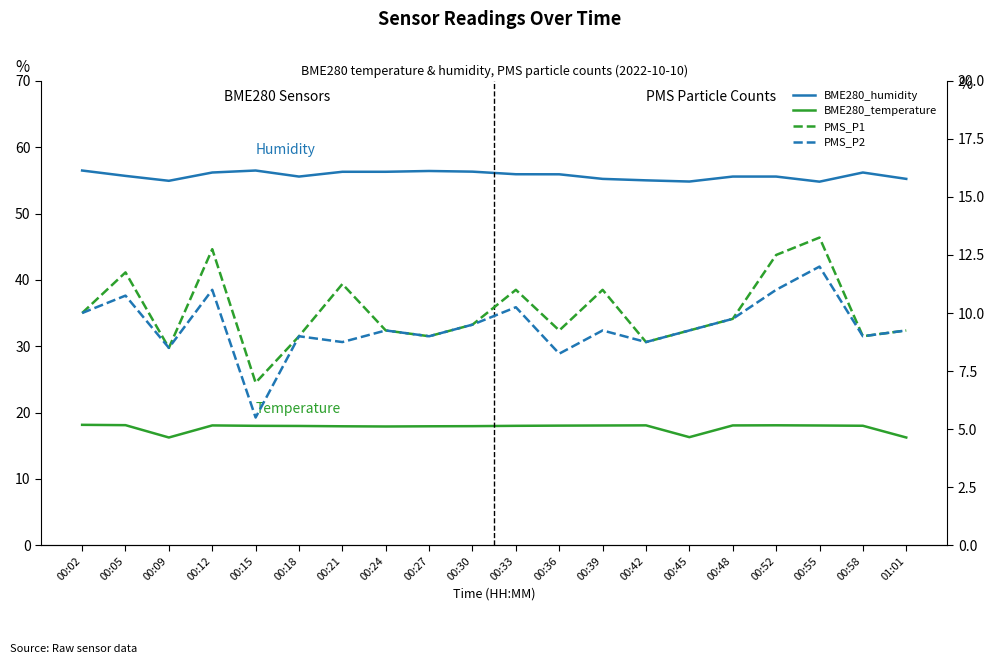

Rank the series at 00:45 from lowest to highest value.

PMS_P1, PMS_P2, BME280_temperature, BME280_humidity